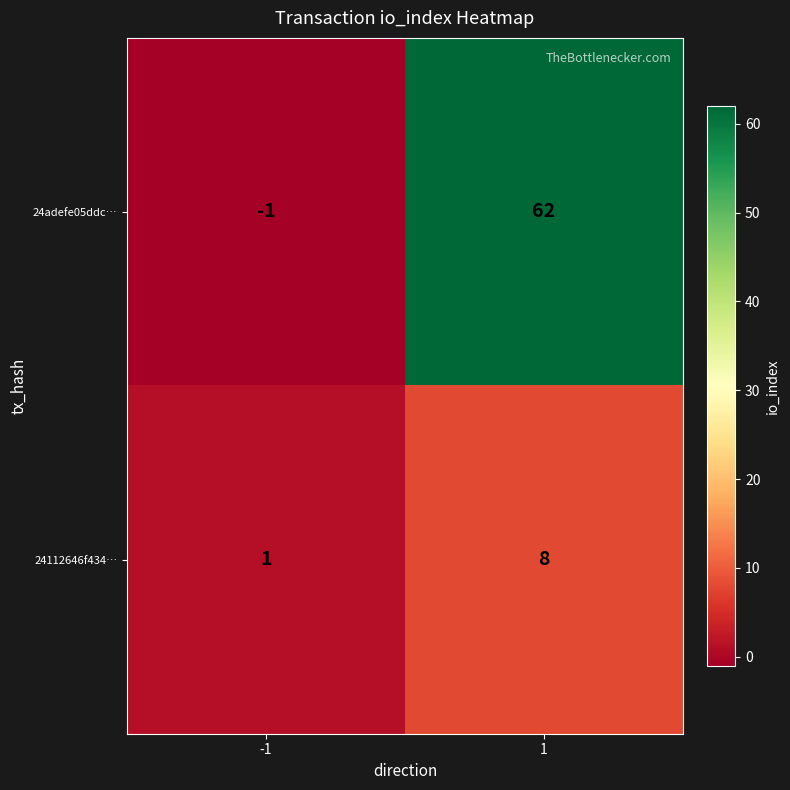

What is the sum of the 24112646f434… values at 1 and -1?

9